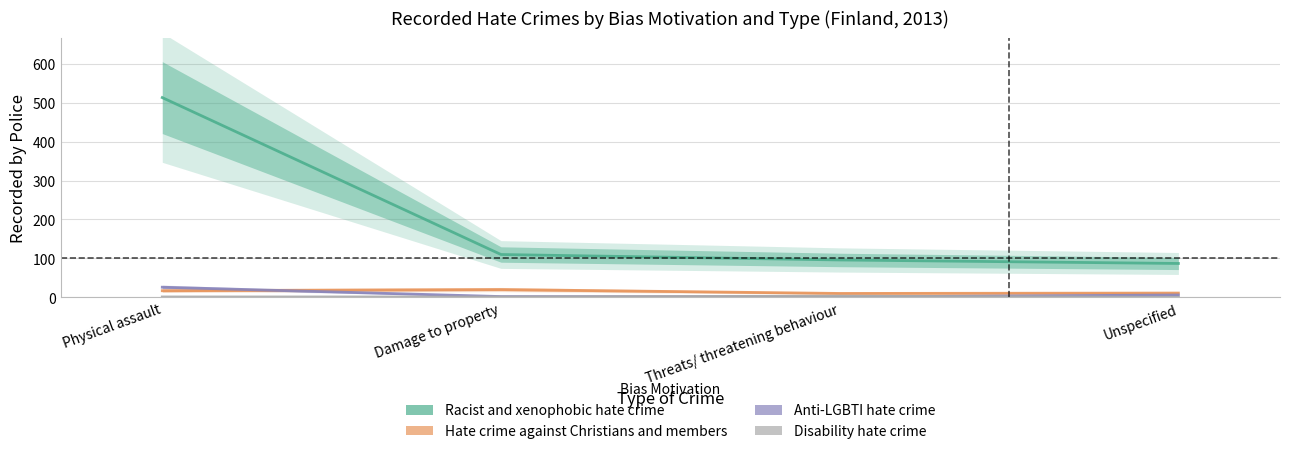

At which label does Anti-LGBTI hate crime first exceed 6?

Physical assault